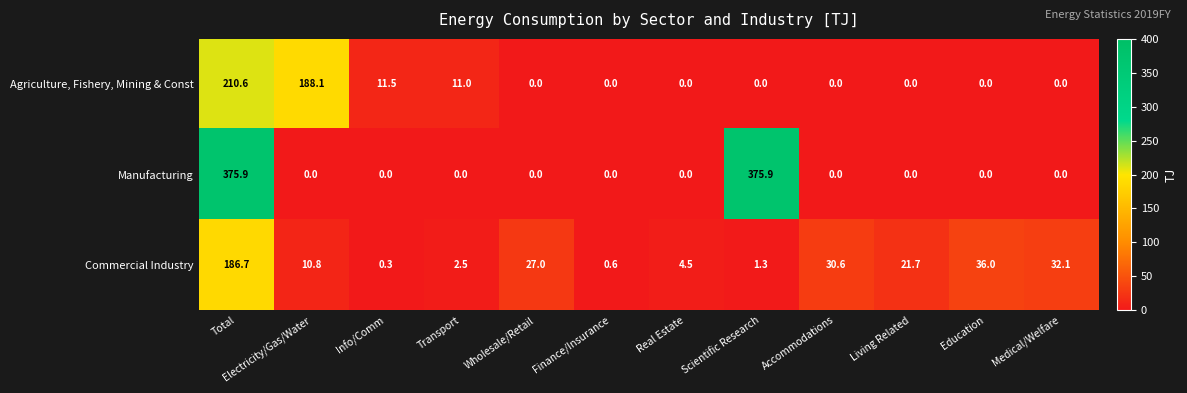

What is the greatest value displayed?

375.9